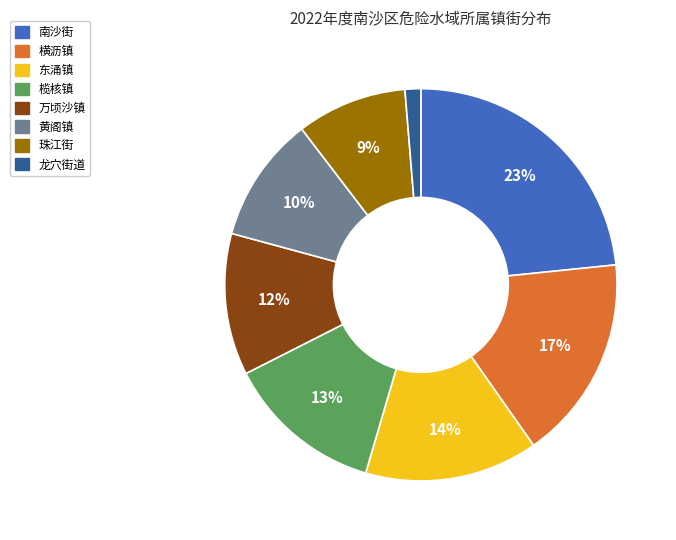

Approximately how many times larger is the value at 东涌镇 compared to 万顷沙镇?

1.2